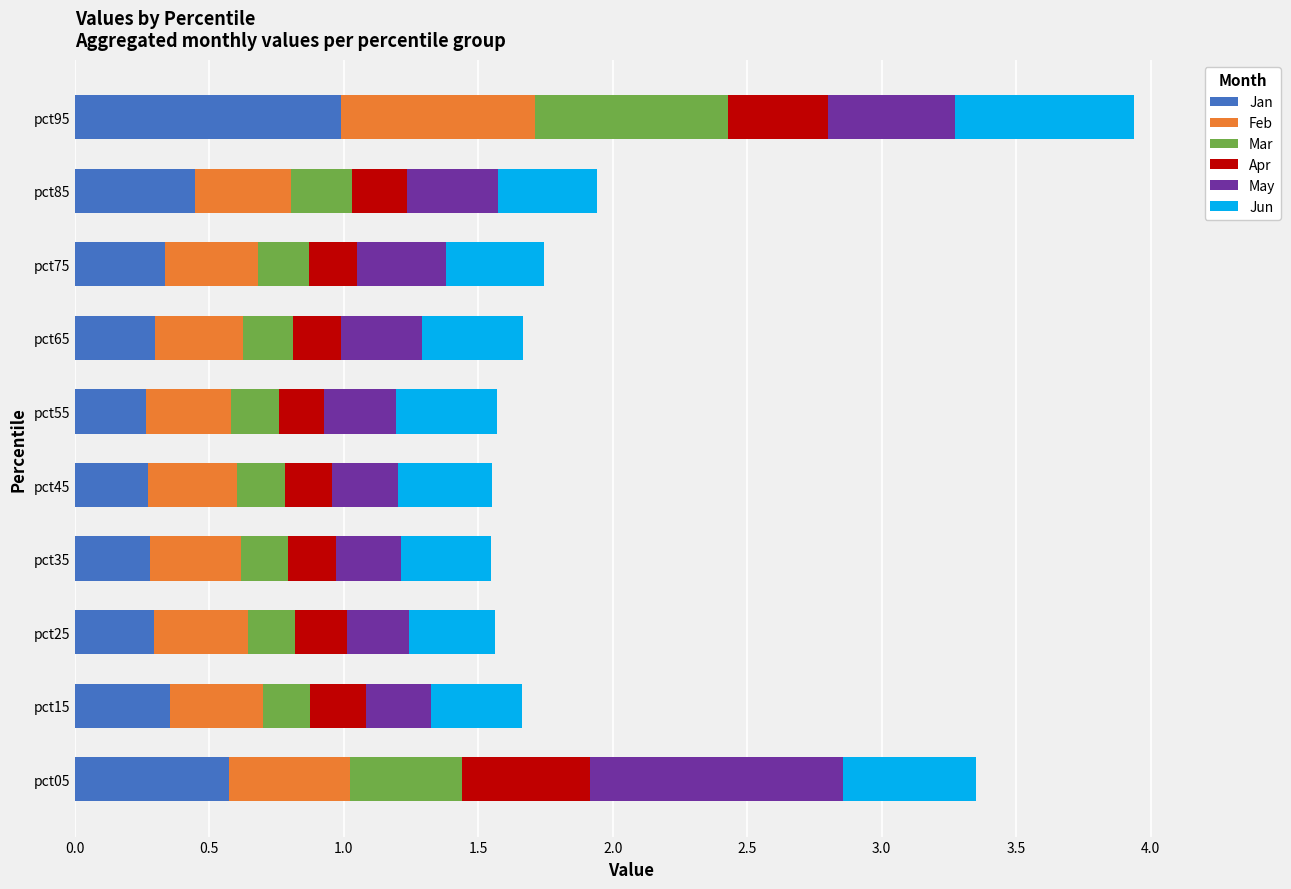

The value of Jan at pct25 is 0.3. True or false?

True